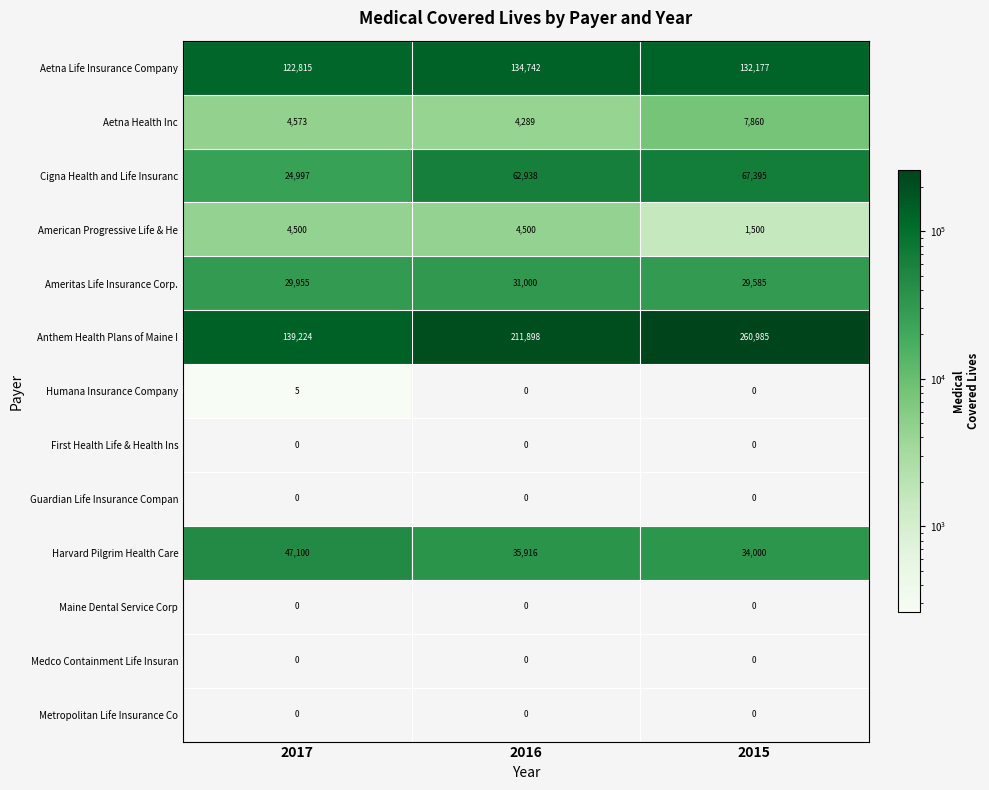

Which series has the widest spread of values?

Anthem Health Plans of Maine I